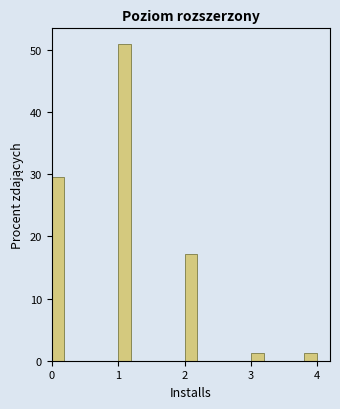

Read against the x-axis, roughly where is the centre of the tallest bar?

1.1